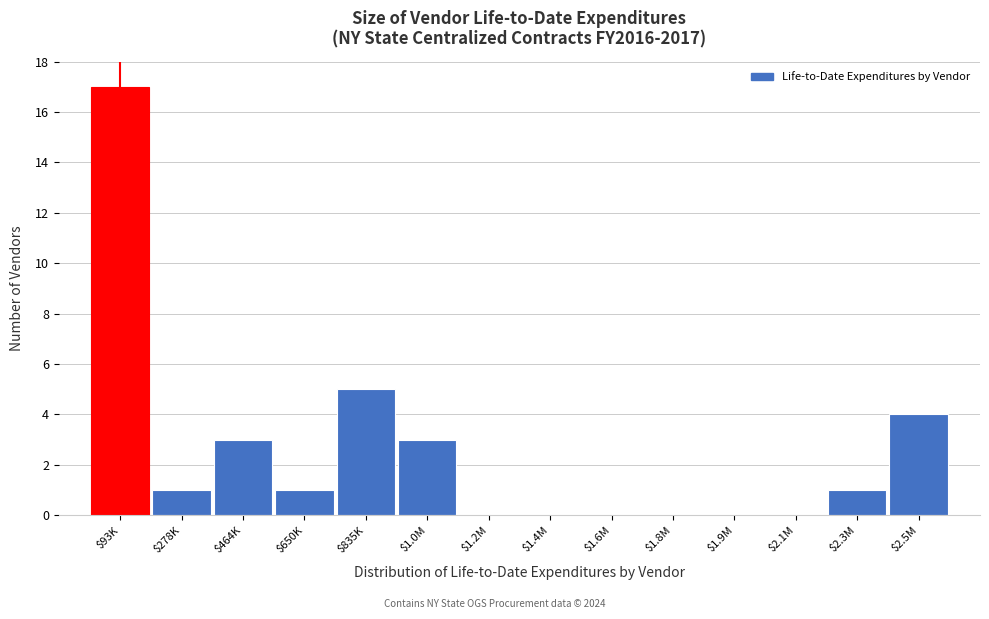

What is the sum of all values?

35